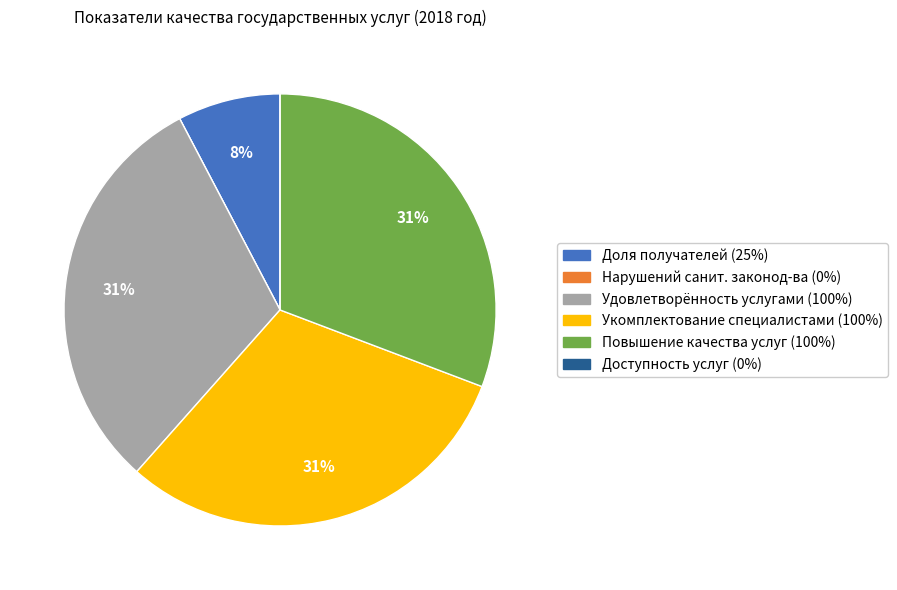

True or false: Укомплектование специалистами (100%) accounts for 25% of the total.

False